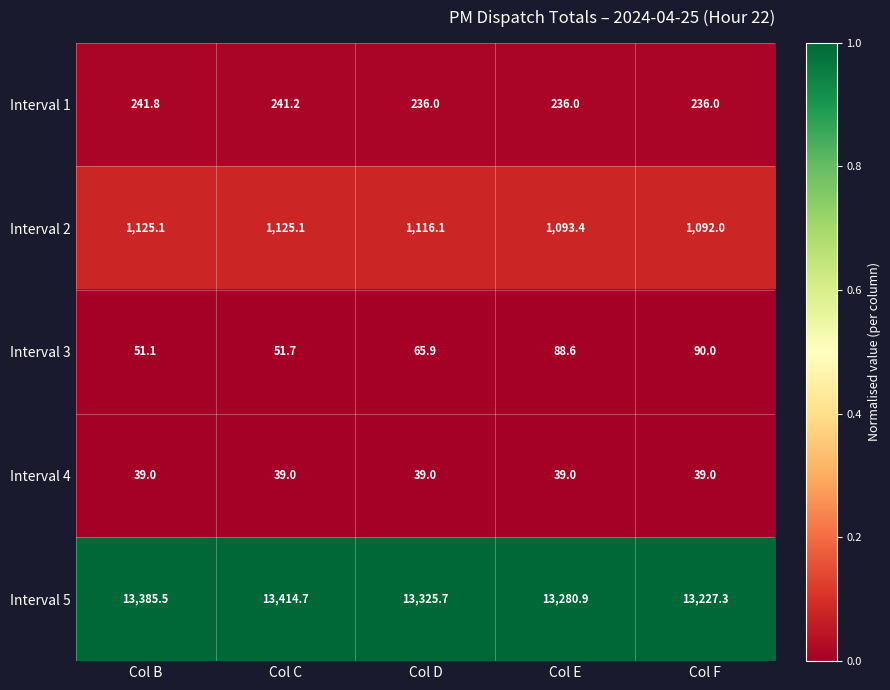

What is the approximate value of Interval 1 at Col C?

241.2